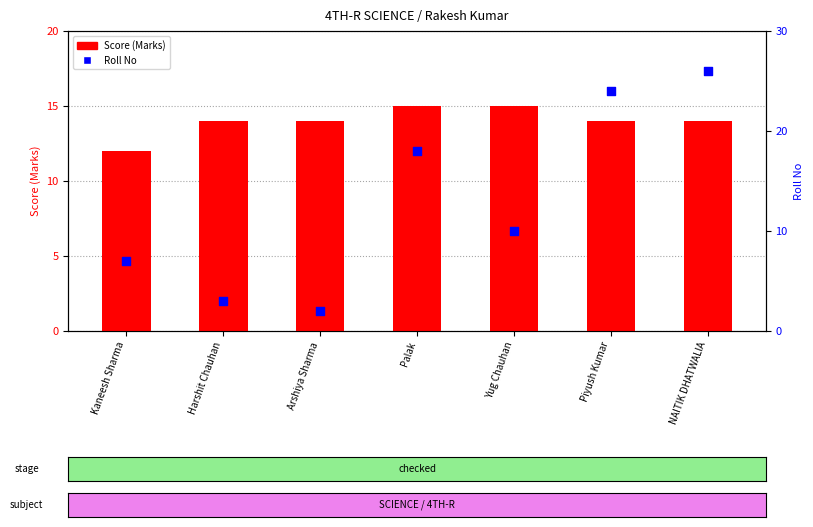

At how many categories does at least one series exceed 23?

2